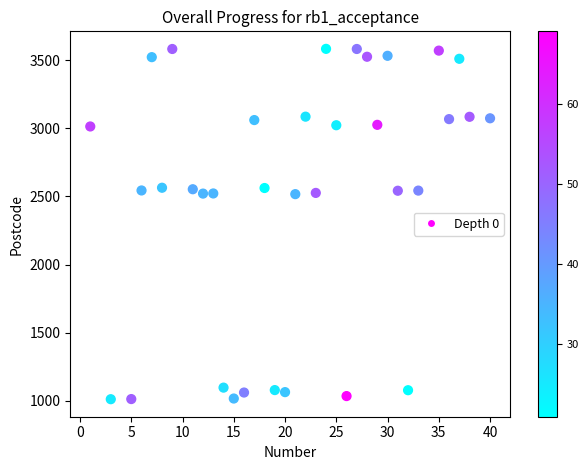

What is the range of Y values (max minus min)?

2573